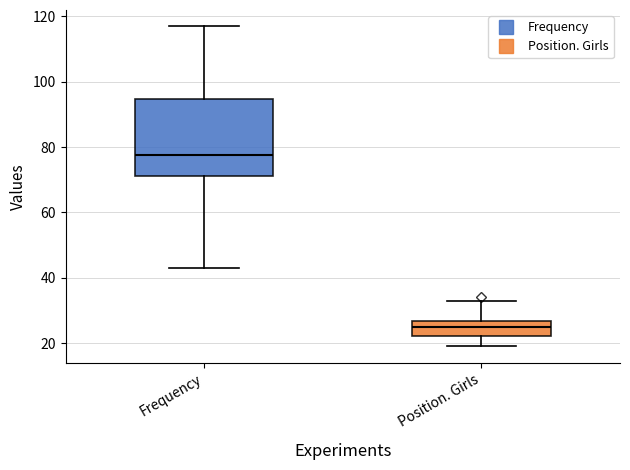

Comparing the boxes themselves (not the whiskers), which one is the tallest?

Frequency